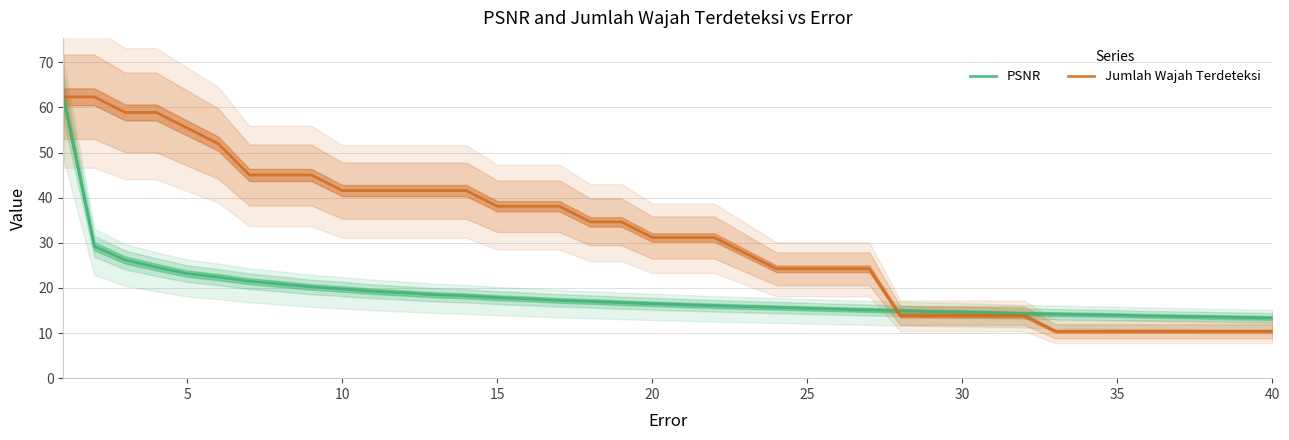

What is the highest value of the PSNR series?

62.3